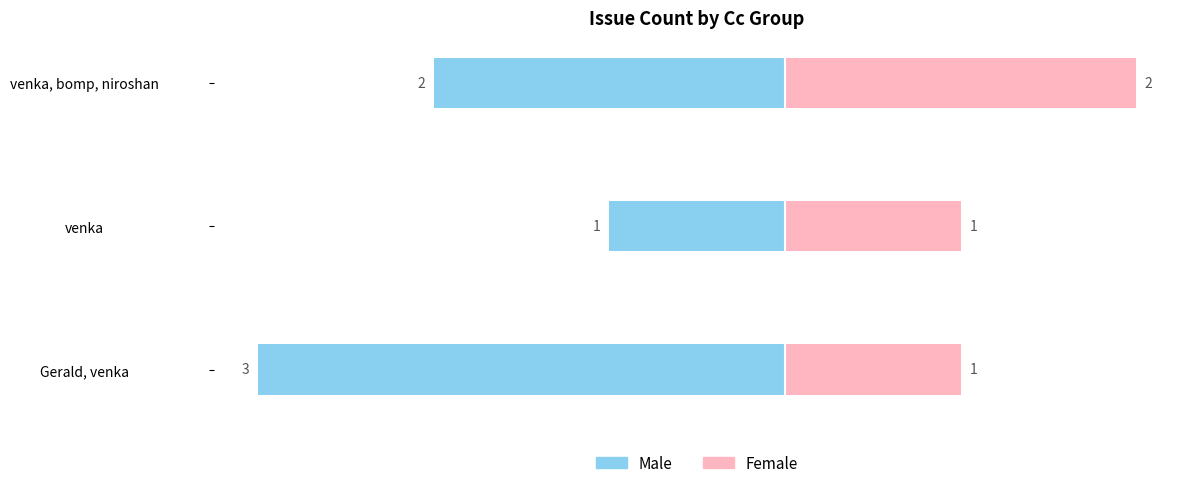

True or false: Male has a value of -3 at venka, bomp, niroshan.

False